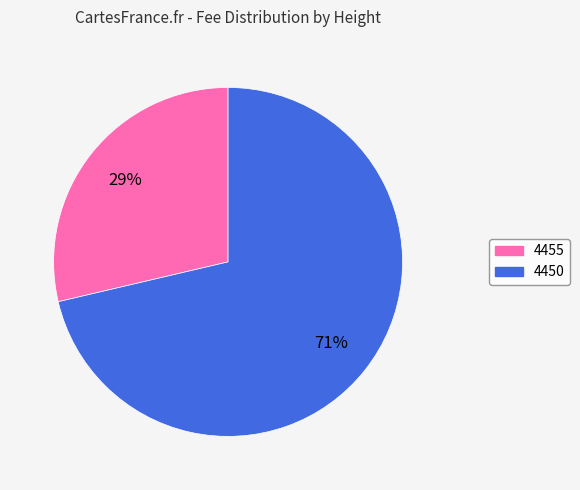

Approximately how many times larger is the value at 4455 compared to 4450?

0.4